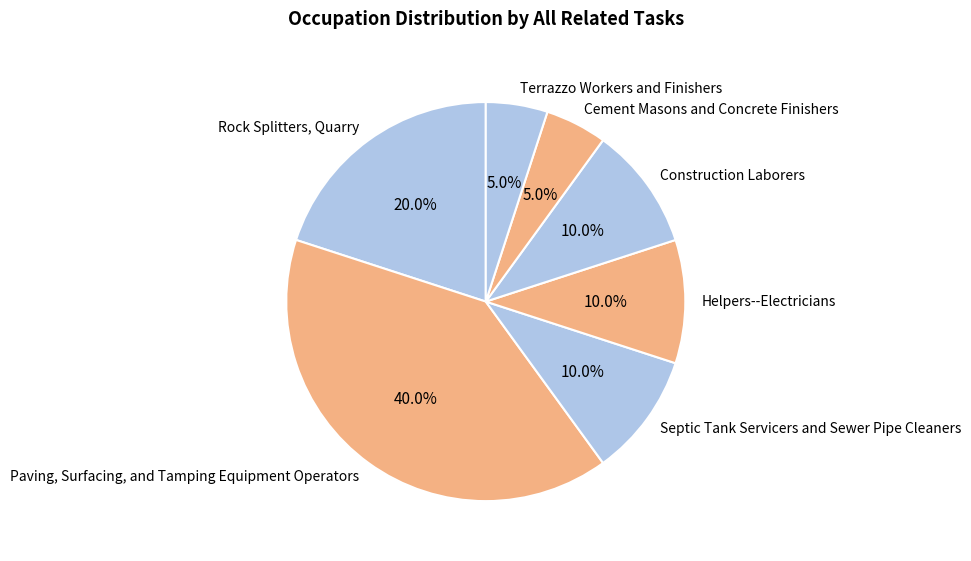

To the nearest percent, what percentage of the pie is Paving, Surfacing, and Tamping Equipment Operators?

40%